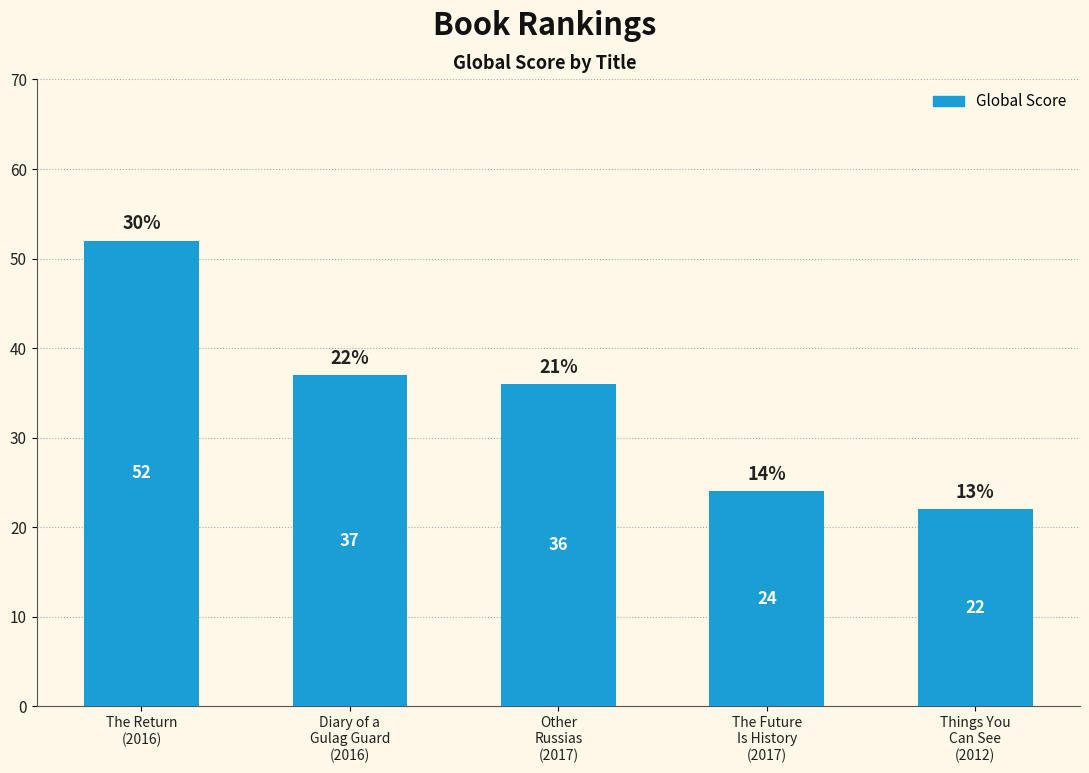

Where does the data first go above 36?

The Return
(2016)